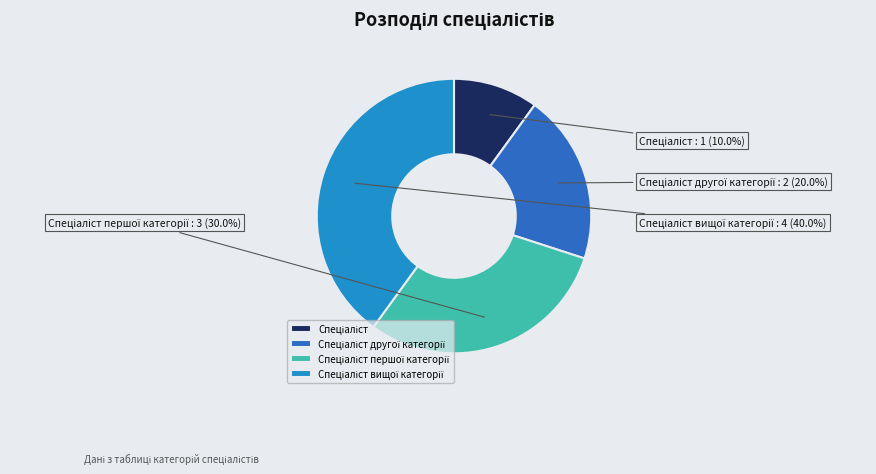

Count the number of slices in the pie.

4